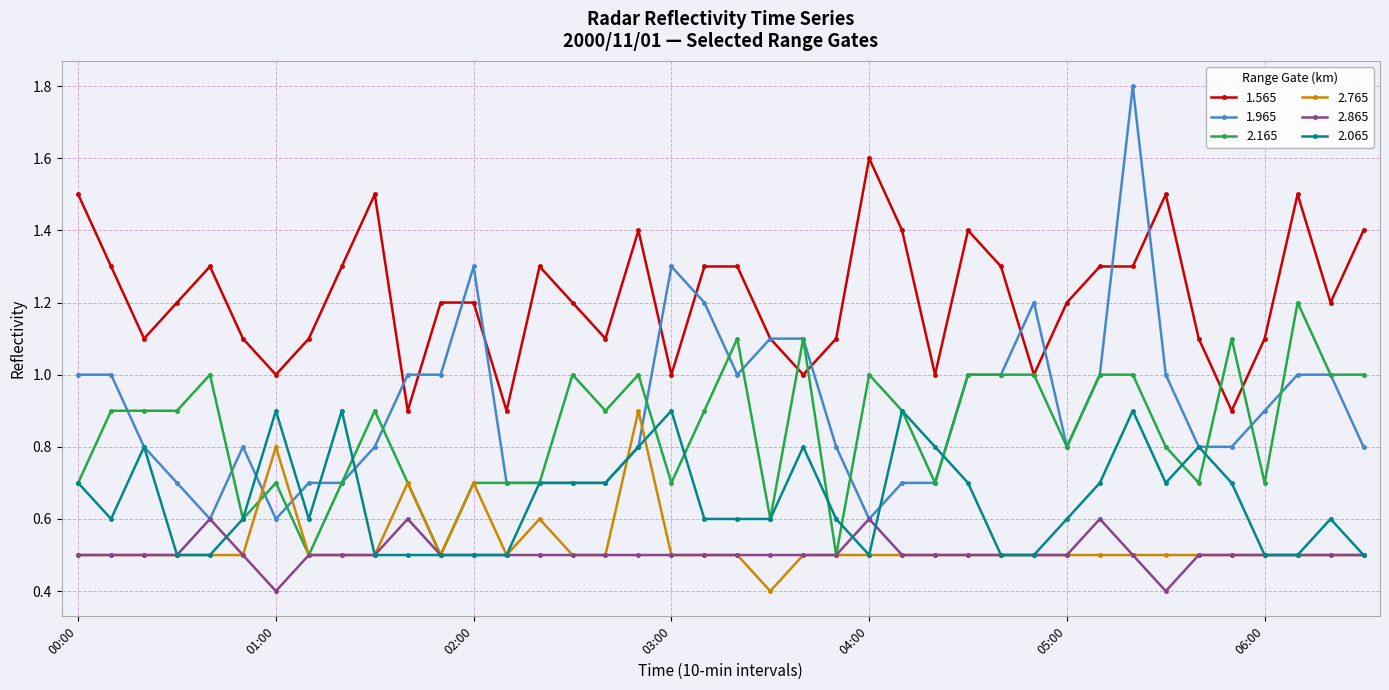

What is the value of the 2.165 point at the 24th from the left?

0.5